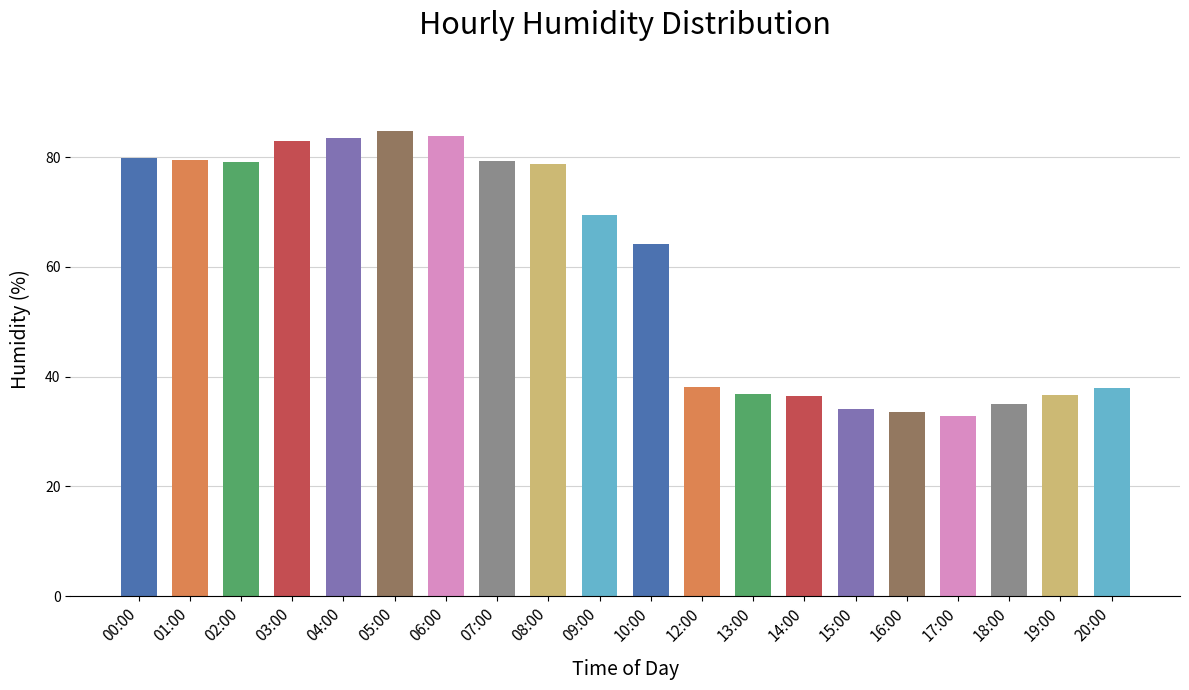

Approximately how many times larger is the value at 16:00 compared to 19:00?

0.9